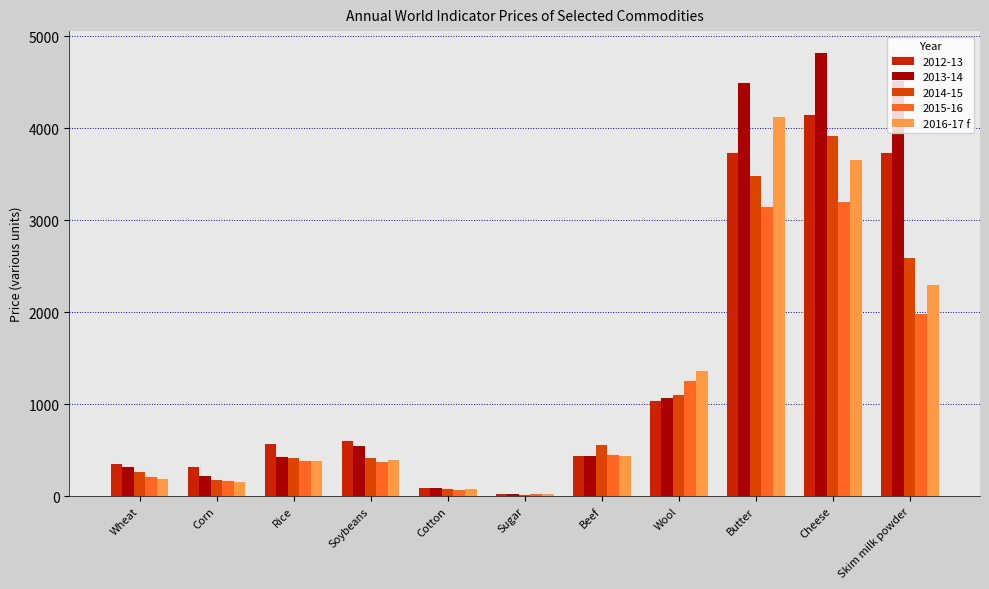

What is the maximum value shown in the chart?

4816.7